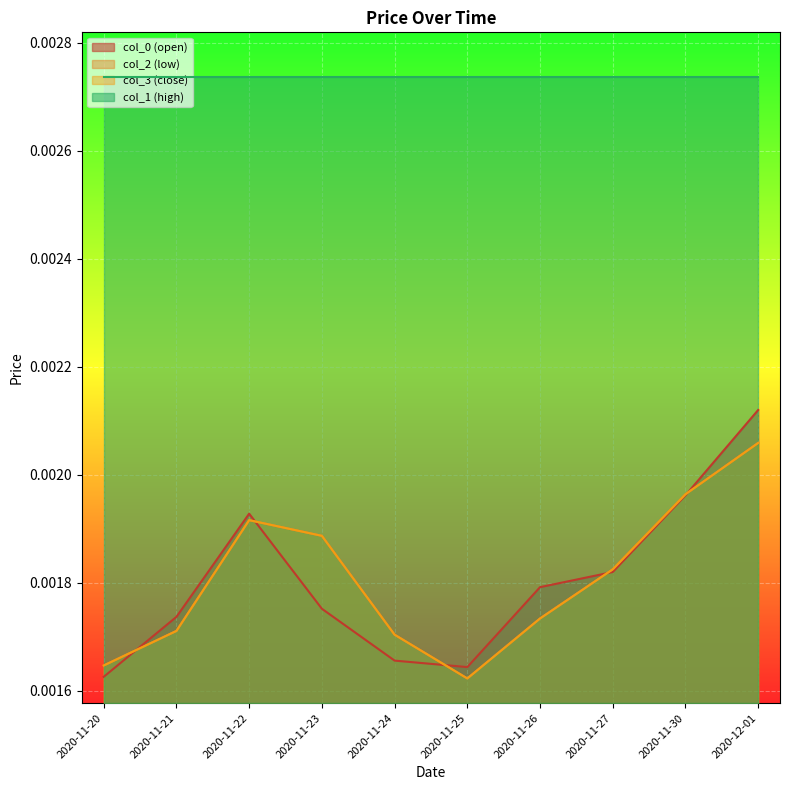

How many col_0 values are between 0 and 1?

10